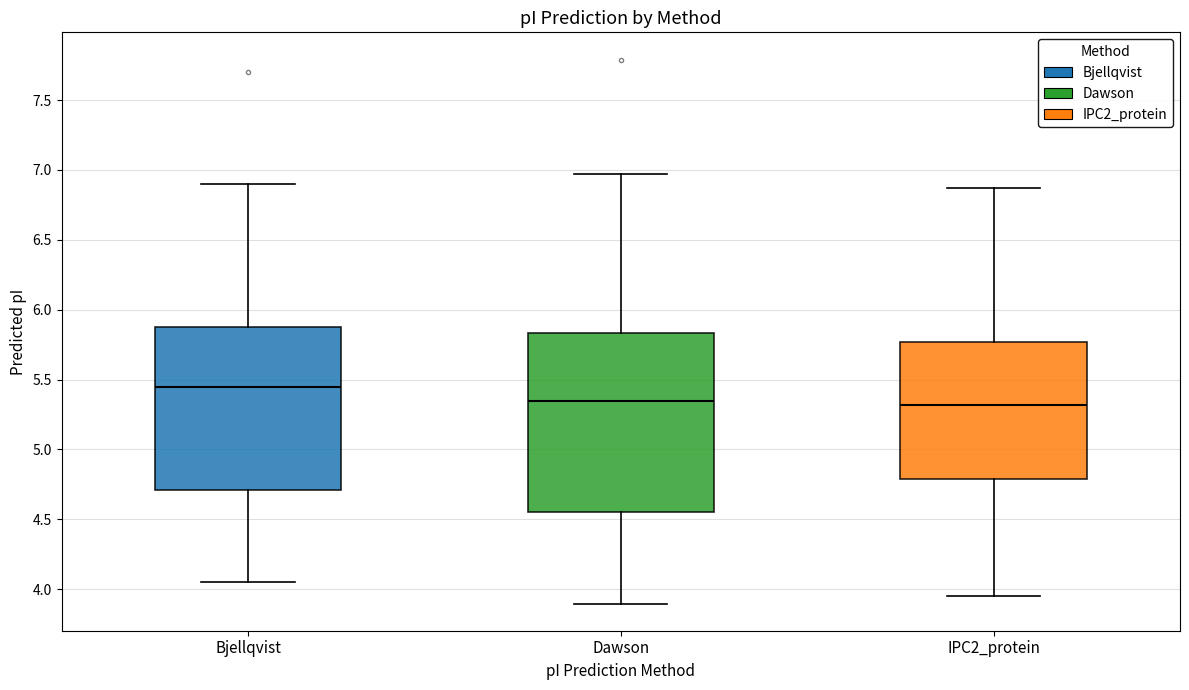

Which box has the highest median line?

Bjellqvist